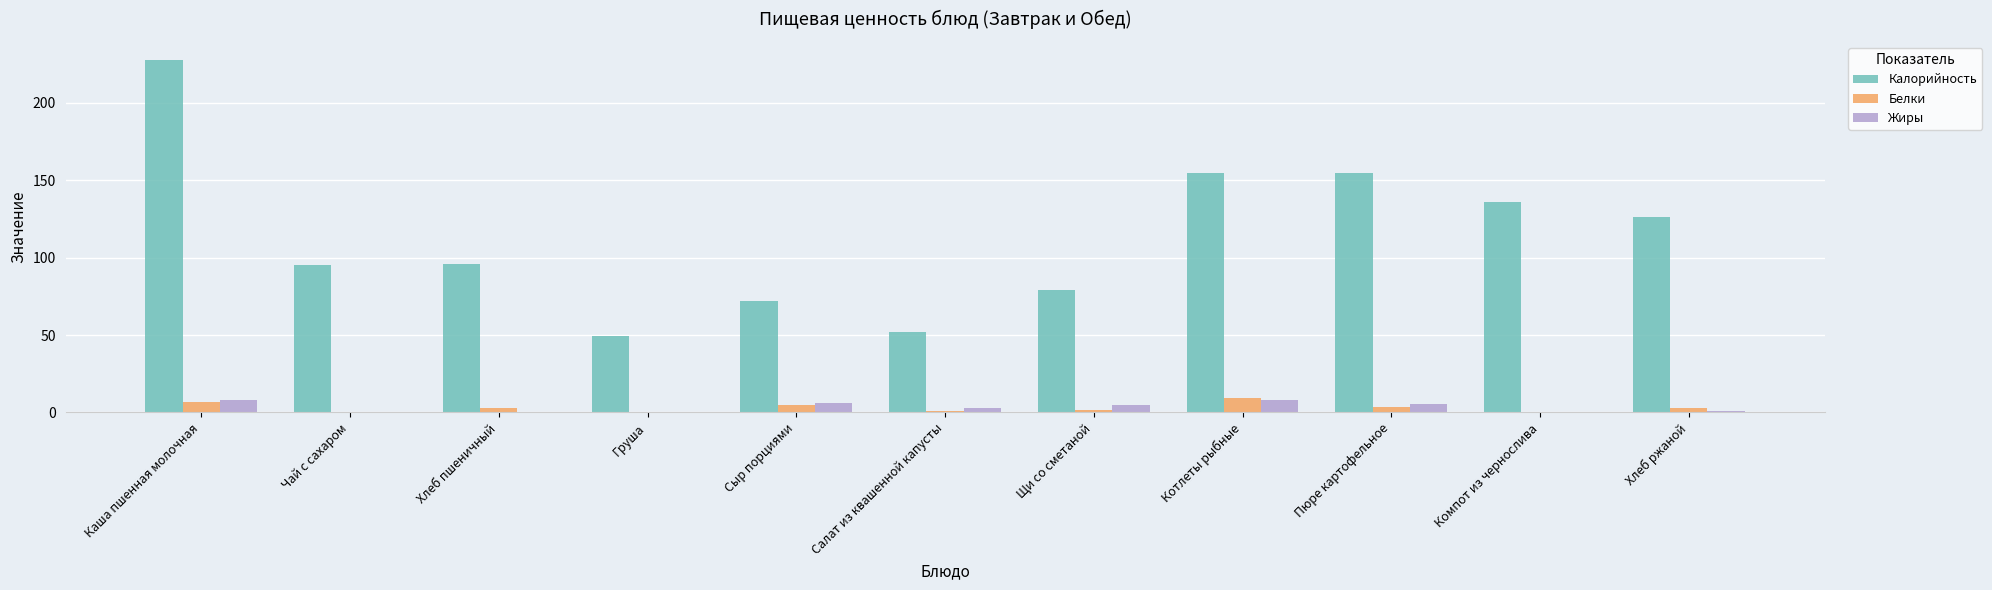

Which series changed the most between Хлеб пшеничный and Компот из чернослива?

Калорийность